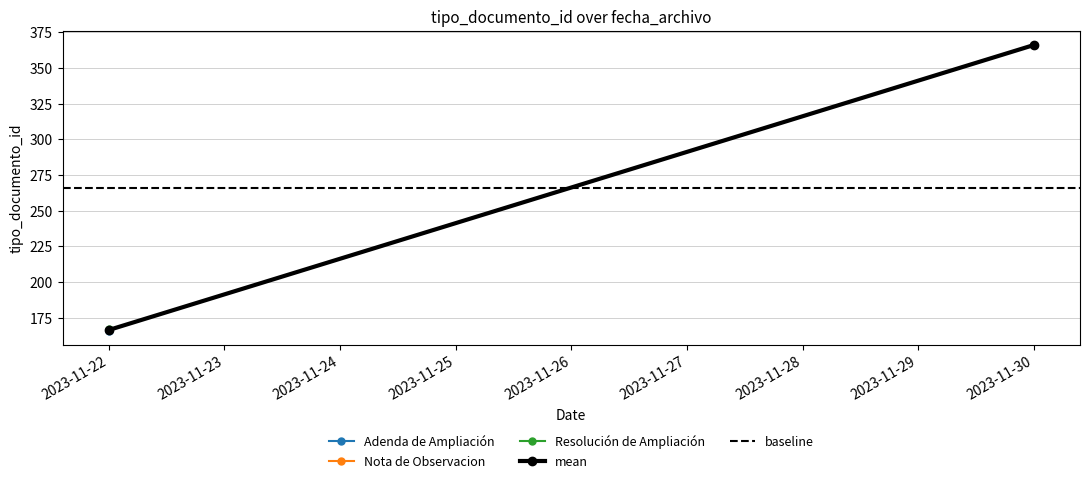

Rank the series by their maximum value, from lowest to highest.

baseline, mean